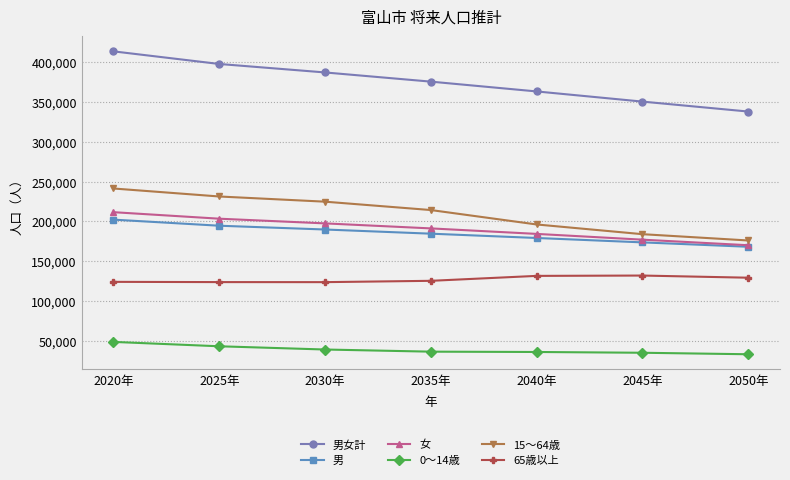

Which category has the lowest value in the 男女計 series?

2050年